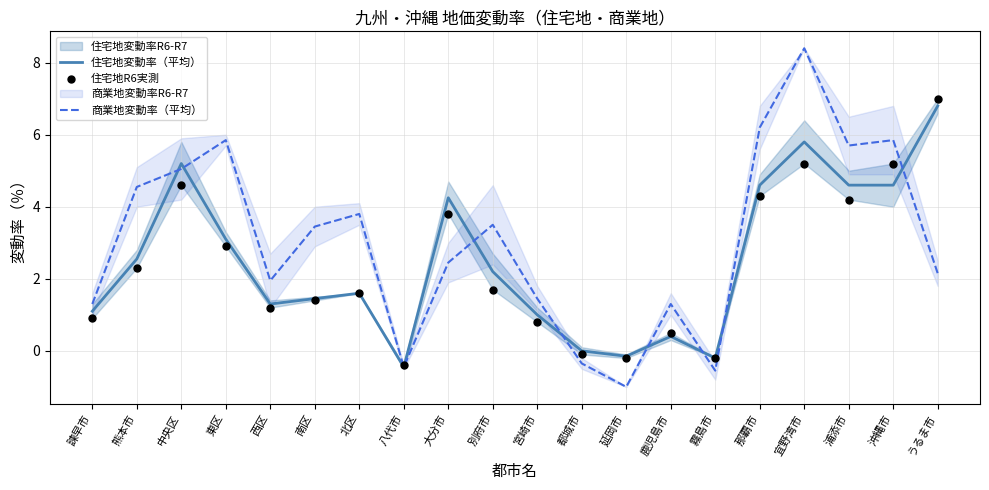

Which series has the widest spread of Y values?

商業地変動率（平均）